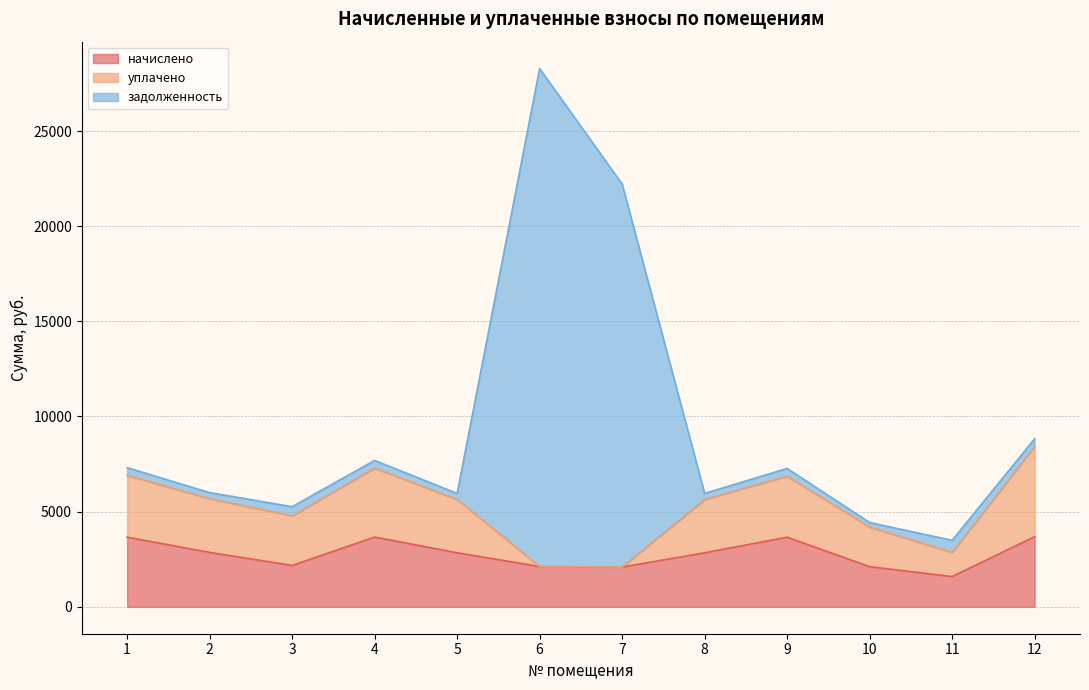

How many lines are shown in the chart?

3